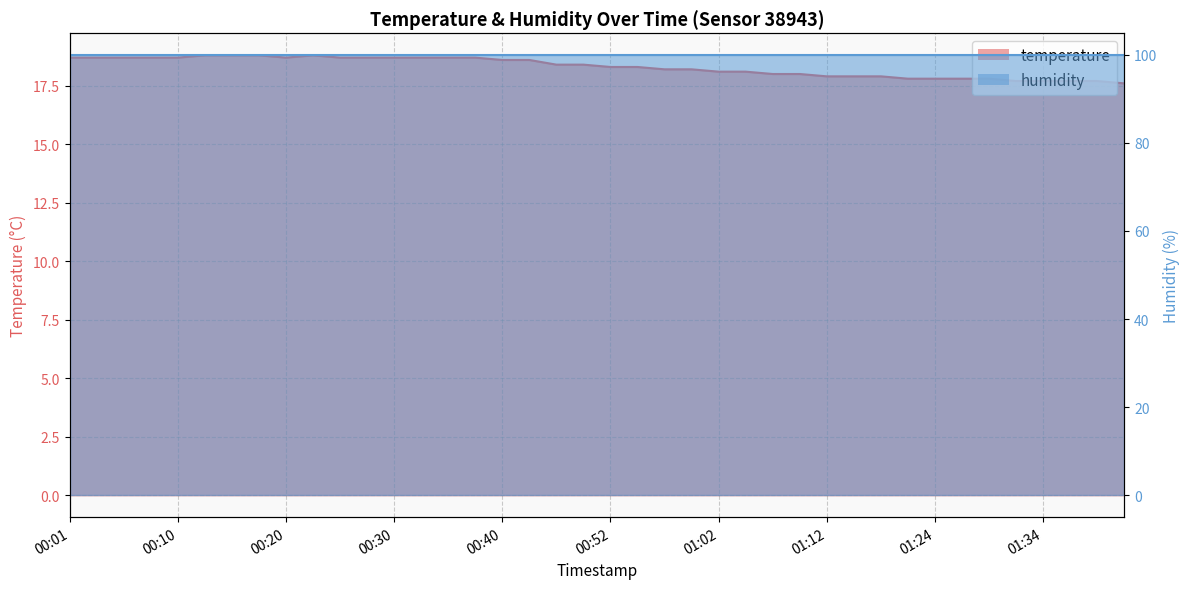

What is the sum of the values at 01:14 and 01:29?

35.7